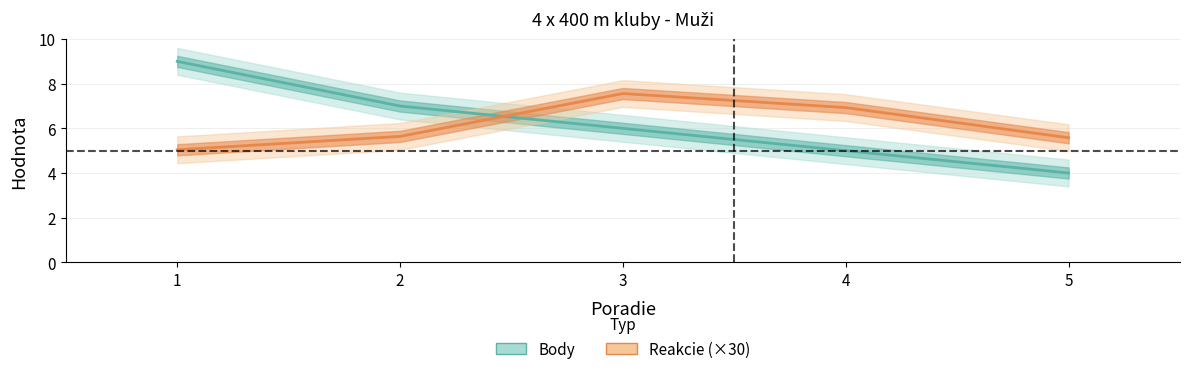

What is the approximate value of Reakcie at 5?

5.6